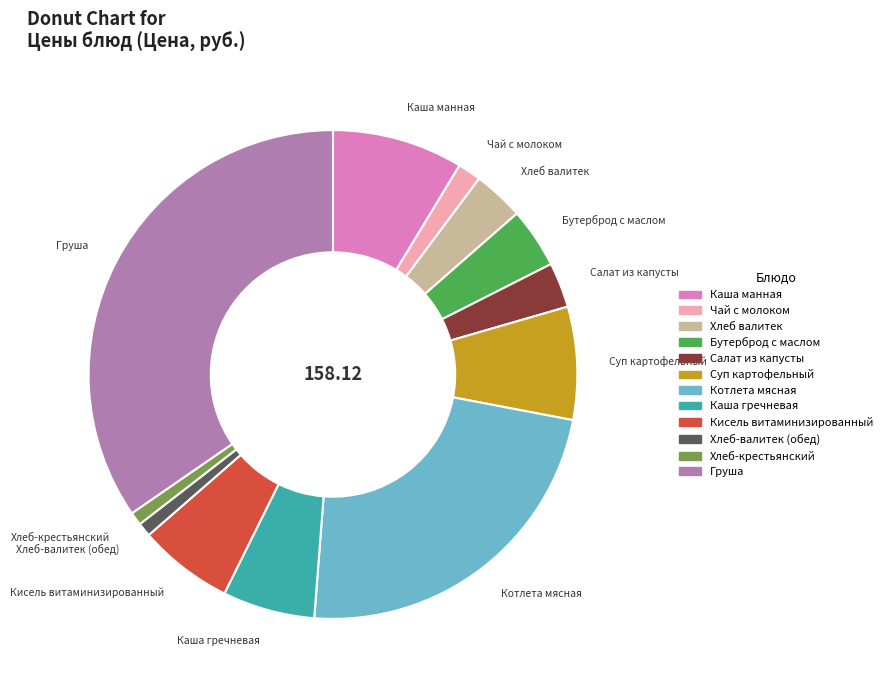

What is the ratio of the value at Чай с молоком to the value at Каша манная?

0.2